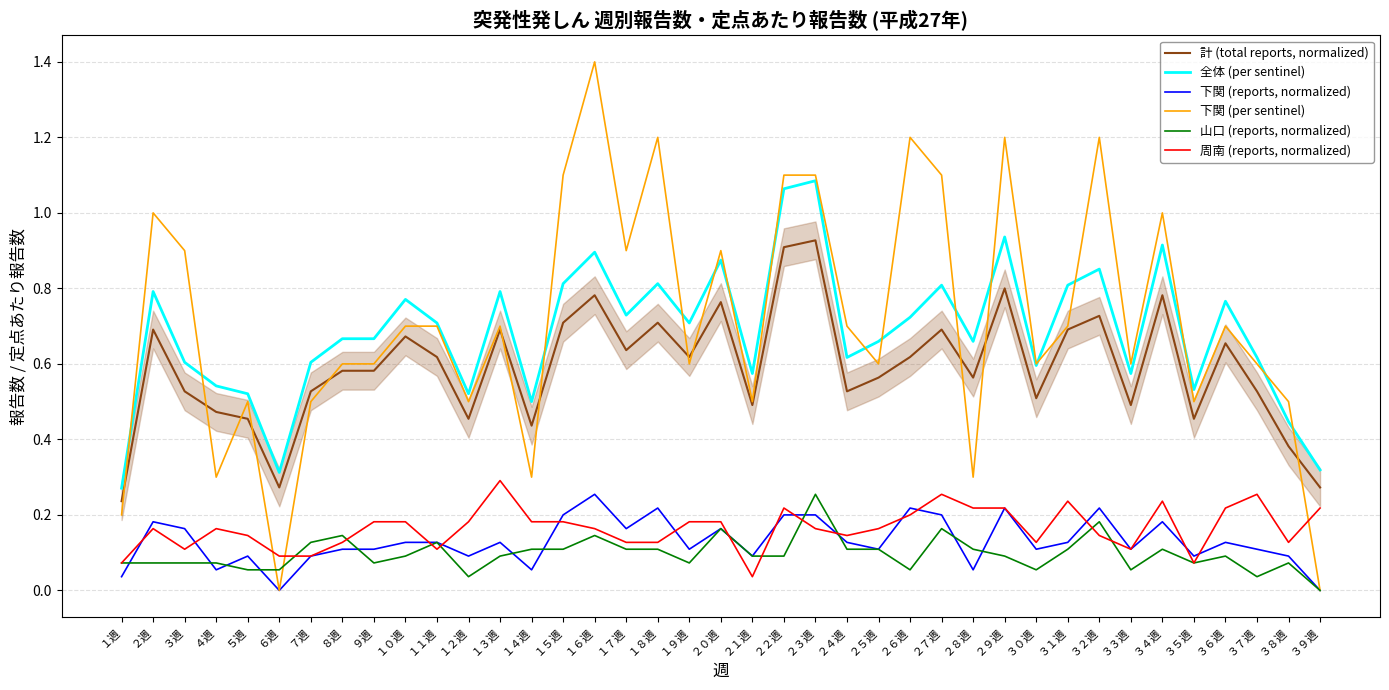

At which label is 山口 (reports, normalized) closest to 0?

３９週